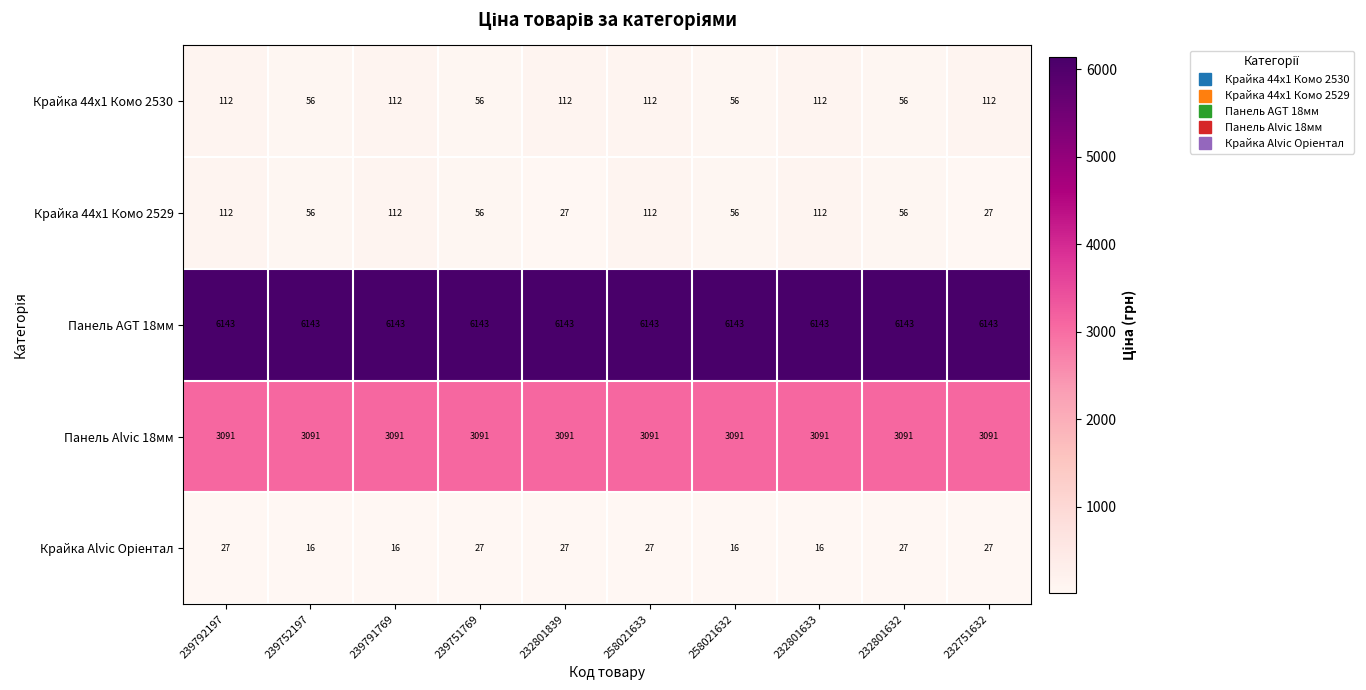

How many data points does each series have?

10